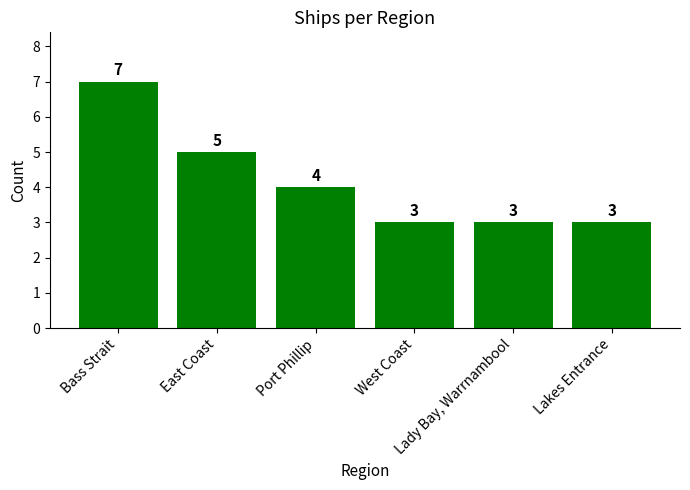

How many values are below 4?

3